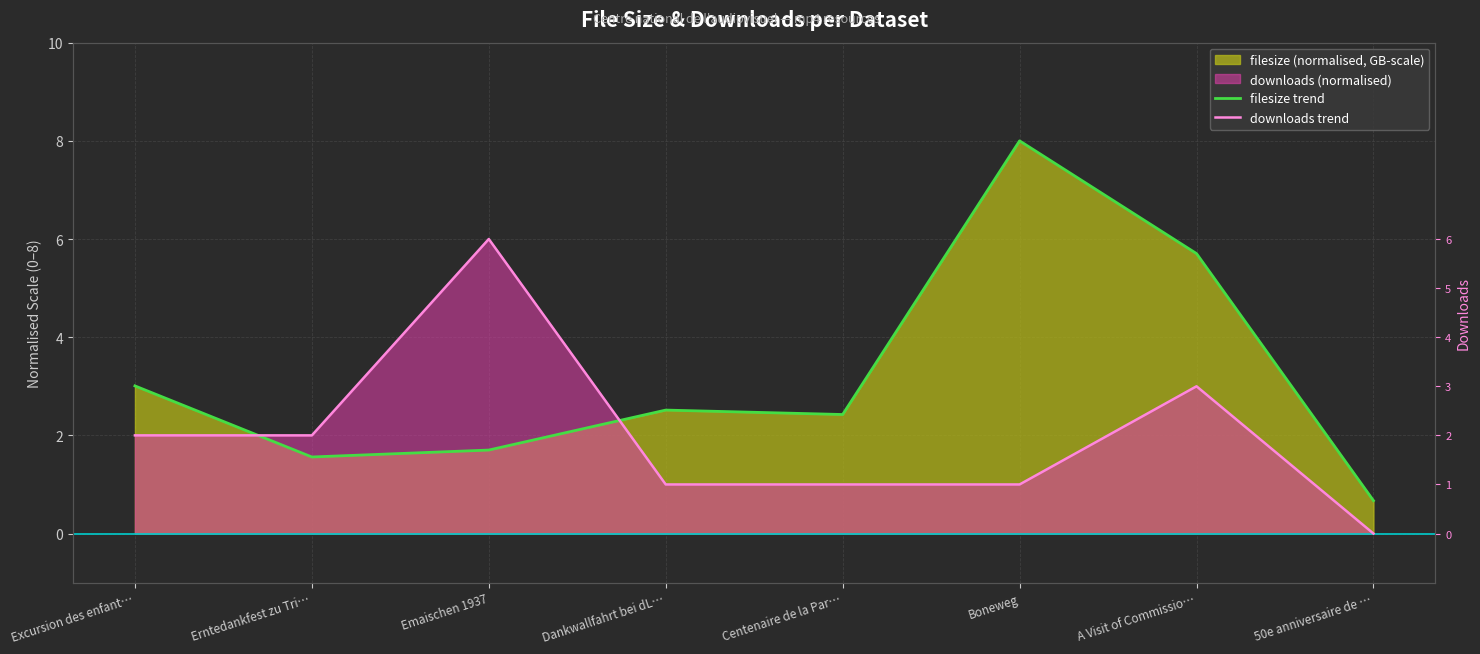

Between Boneweg and Erntedankfest zu Tri…, which is larger?

Boneweg